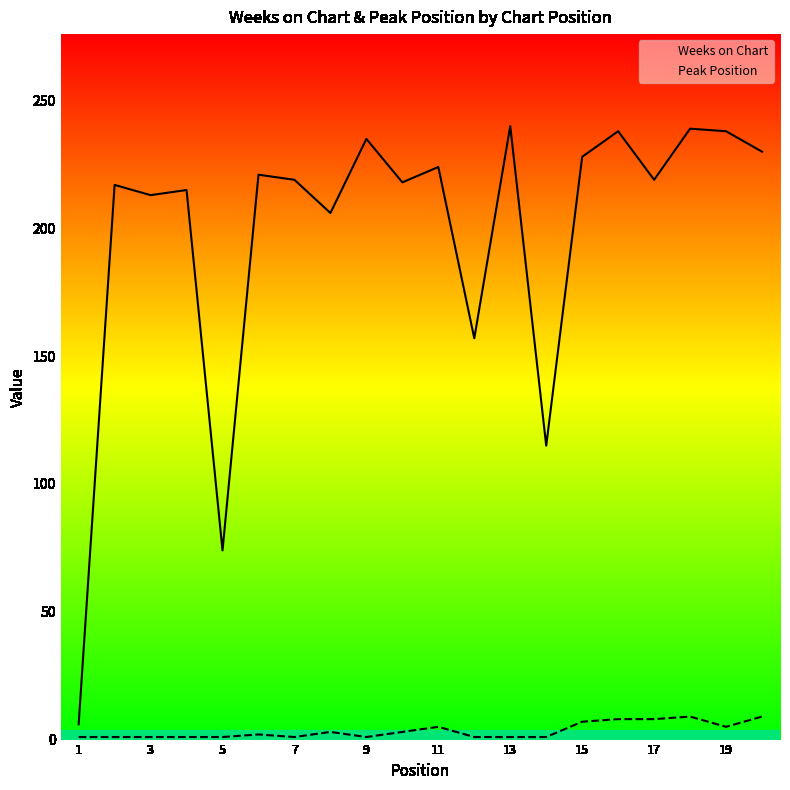

Which series has the largest total across all categories?

Weeks on Chart